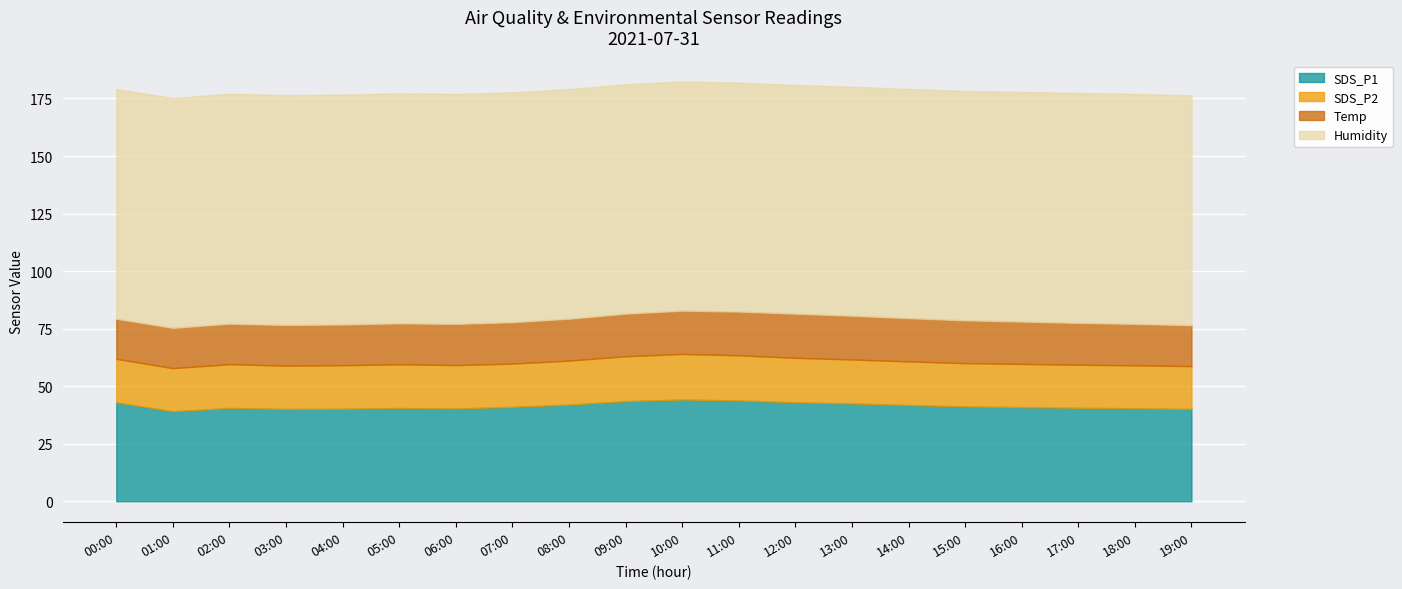

Which series has the widest spread of values?

SDS_P1